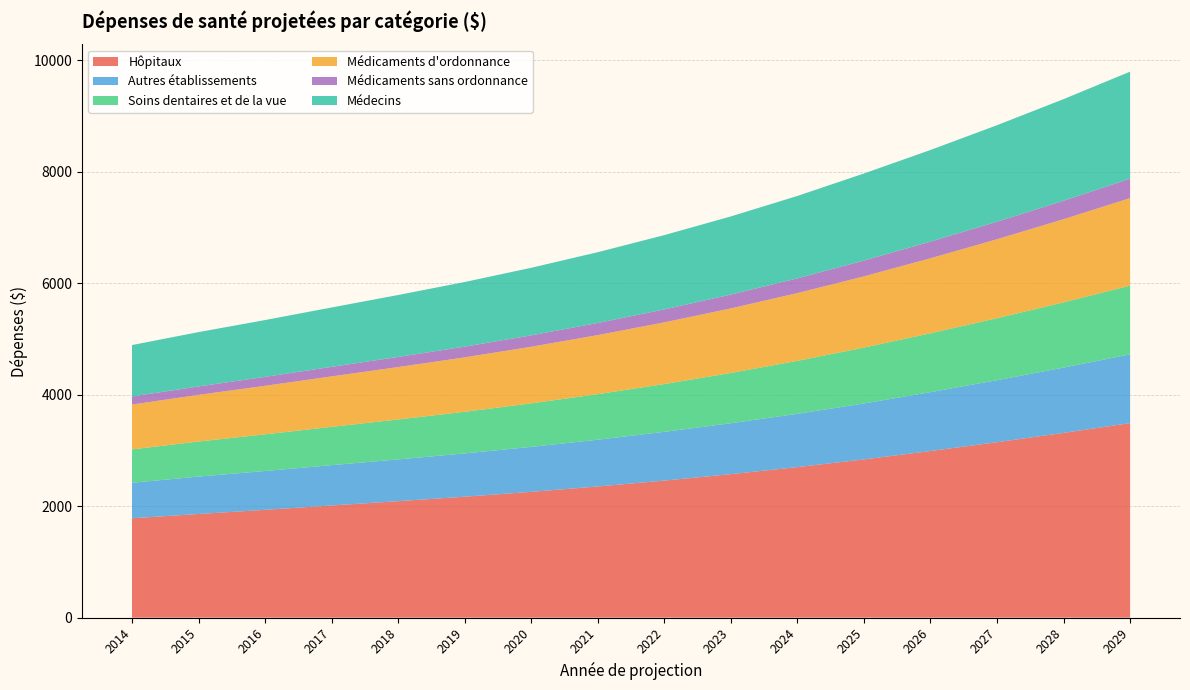

Reading right to left, extract all data points from this chart.

Hôpitaux: 3489.4	3313.9	3147.2	2988.9	2838.6	2700.2	2573.9	2458.6	2353.2	2257.0	2169.3	2089.2	2012.2	1934.2	1859.3	1782.6
Autres établissements: 1232.9	1170.9	1112.0	1056.1	1003.0	956.1	913.4	874.3	838.6	806.1	776.4	749.3	723.2	696.6	671.0	636.4
Soins dentaires et de la vue: 1232.9	1170.9	1112.0	1056.1	1003.0	950.0	901.7	857.6	817.3	780.5	746.9	716.3	686.9	657.4	629.2	599.0
Médicaments d'ordonnance: 1570.2	1491.3	1416.2	1345.0	1277.3	1215.1	1158.3	1106.4	1059.0	1015.8	976.3	940.3	905.6	870.5	836.8	804.6
Médicaments sans ordonnance: 348.9	331.4	314.7	298.9	283.9	264.9	247.6	231.8	217.5	204.3	192.3	181.3	170.9	160.7	151.0	145.2
Médecins: 1919.2	1822.7	1731.0	1643.9	1561.2	1478.1	1402.2	1333.0	1269.8	1212.0	1159.3	1111.2	1065.0	1018.9	974.6	922.1